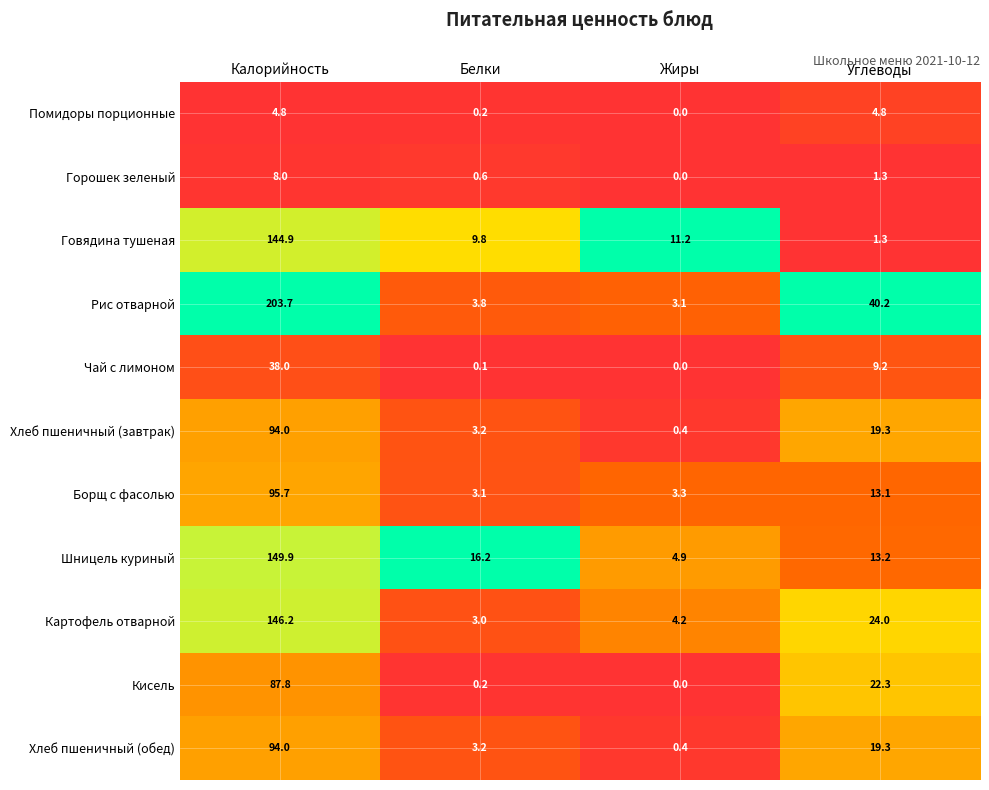

List the labels in order of Говядина тушеная value, largest first.

Калорийность, Жиры, Белки, Углеводы